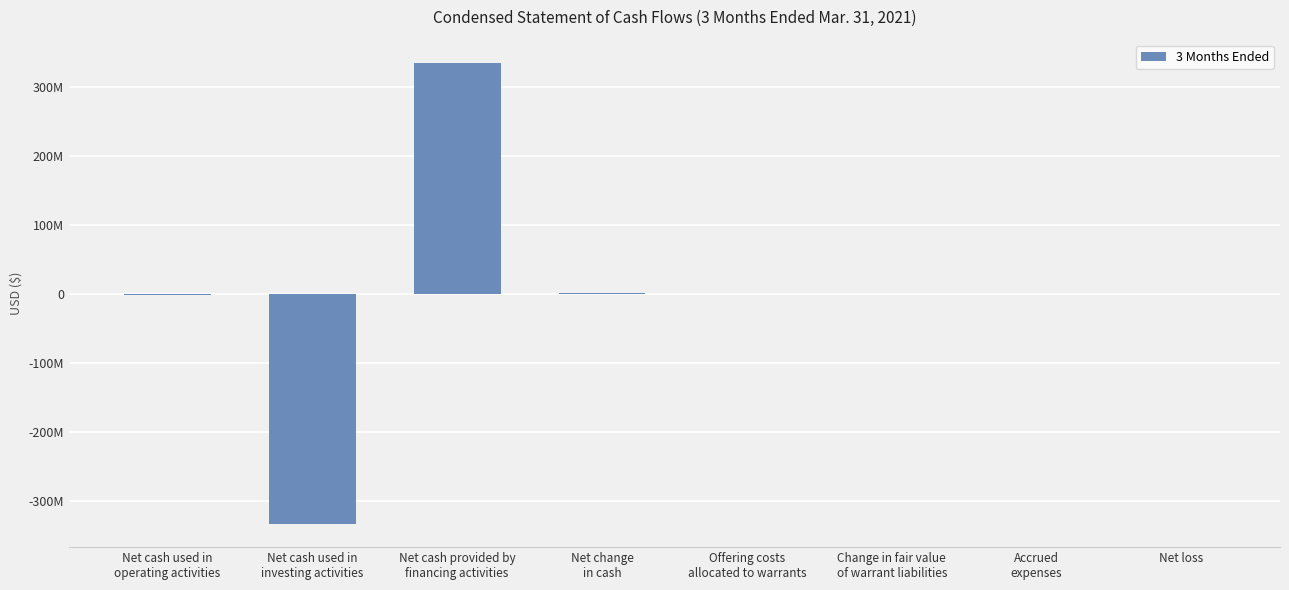

Read the value at Net cash used in
investing activities, to the nearest 10.

-333500000